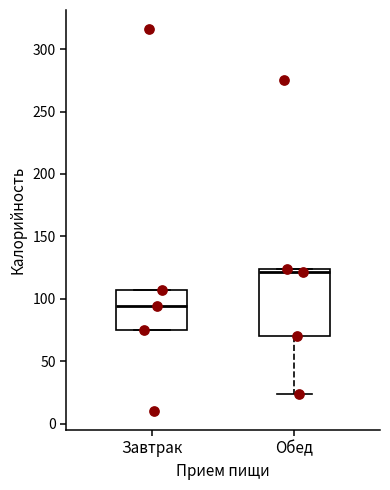

Comparing the boxes themselves (not the whiskers), which one is the tallest?

Обед